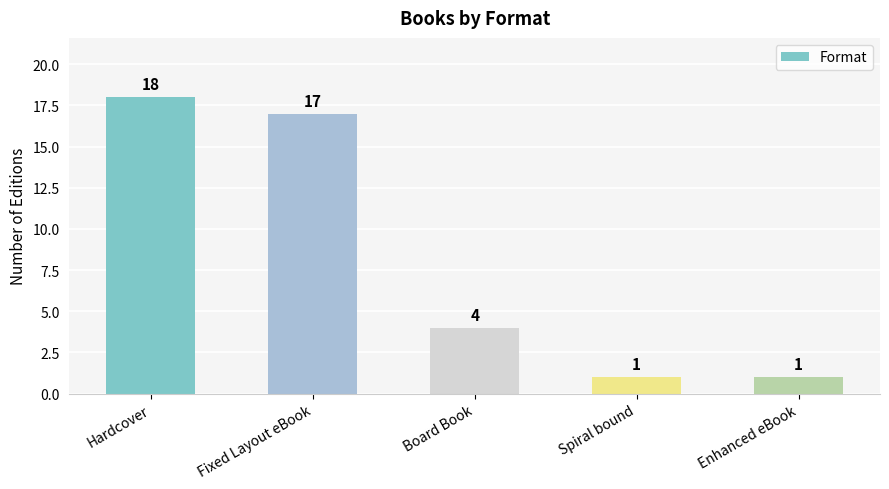

How many data points are less than 4?

2